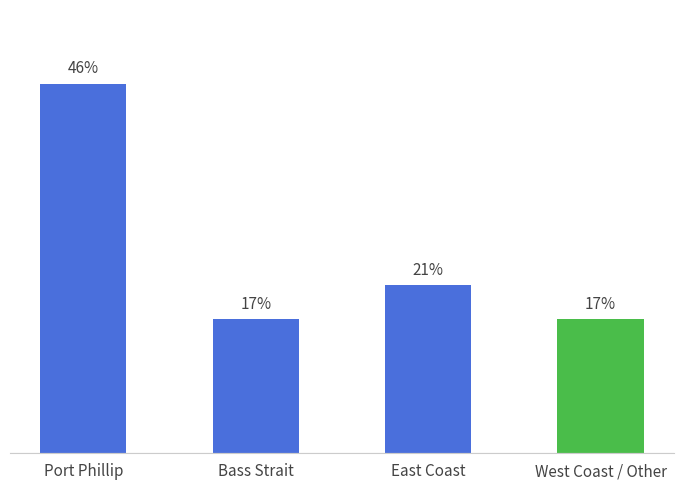

What is the greatest value displayed?

45.8